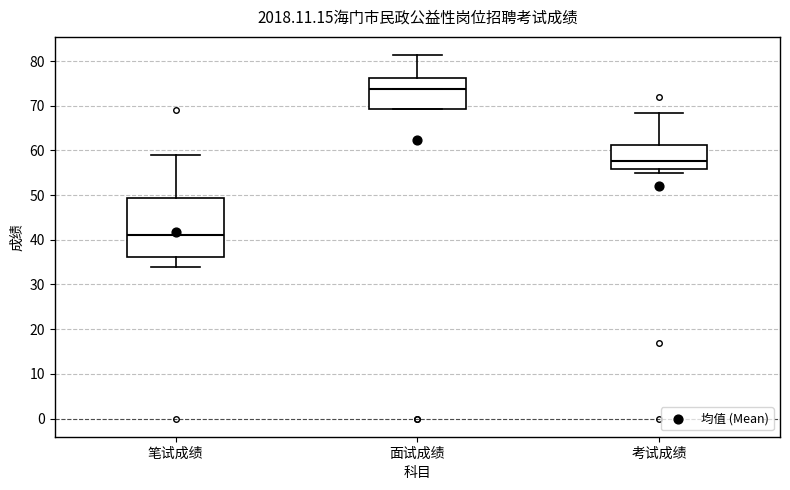

Which box's median line is the highest?

面试成绩